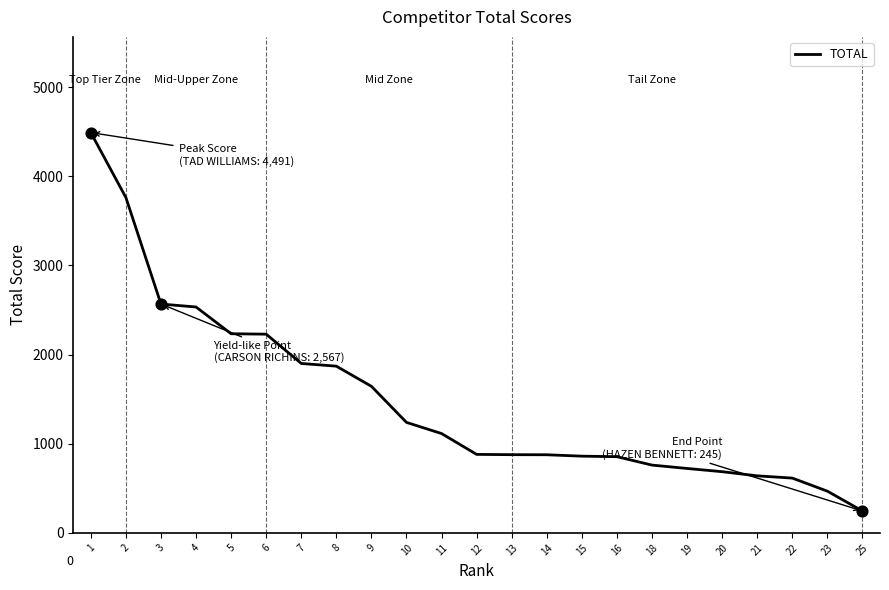

What is the change in value from 13 to 18?

-116.9